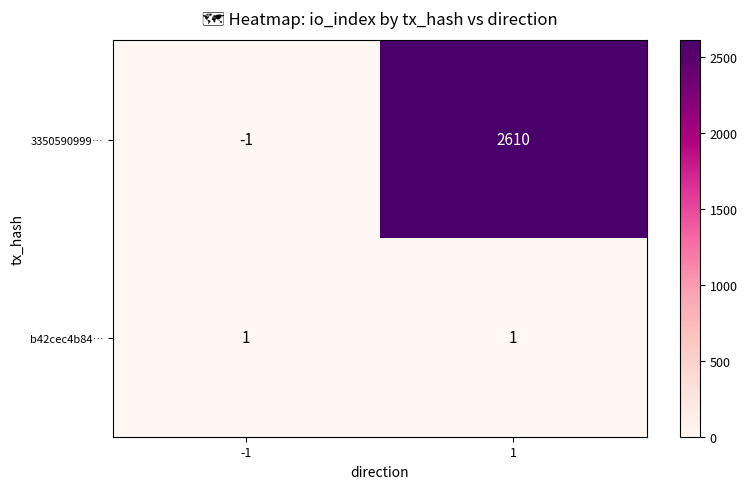

What is the total value across all series at 1?

2611